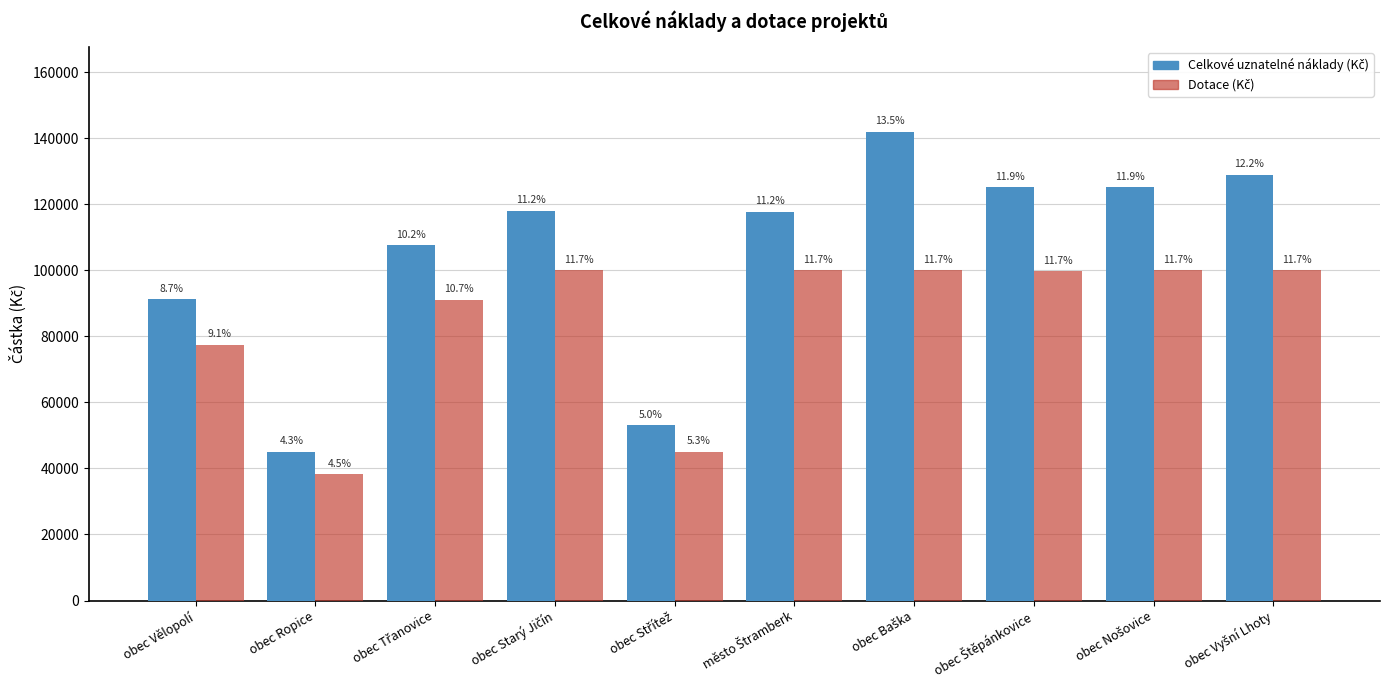

Reading left to right, transcribe all the data shown in this chart.

Celkové uznatelné náklady (Kč): 91157	44992	107600	118000	53037	117650	142000	125065	125061	128875
Dotace (Kč): 77400	38200	91100	100000	45000	100000	100000	99700	100000	100000